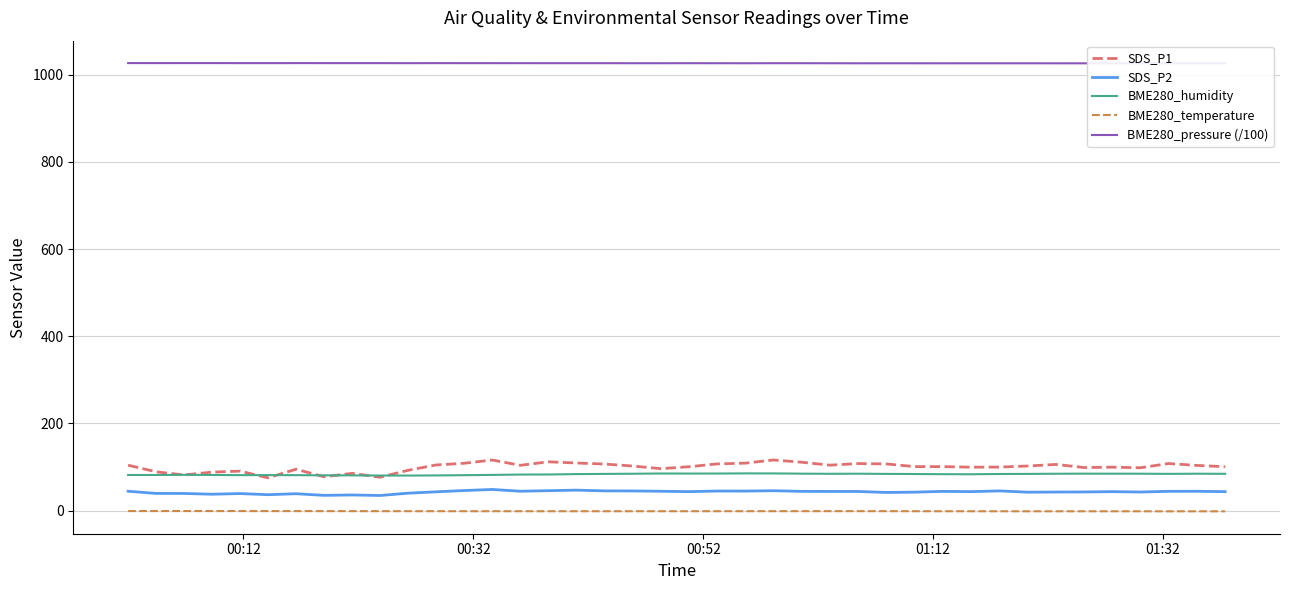

What is the minimum value for SDS_P2?

34.8